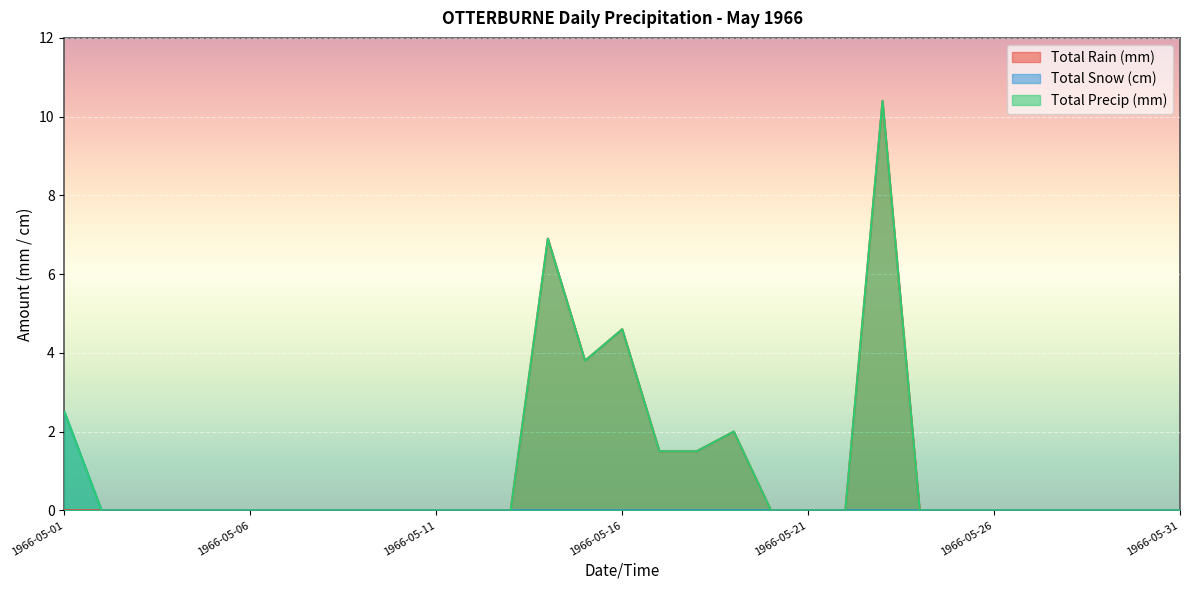

How many interior local peaks does the Total Precip (mm) series have?

4